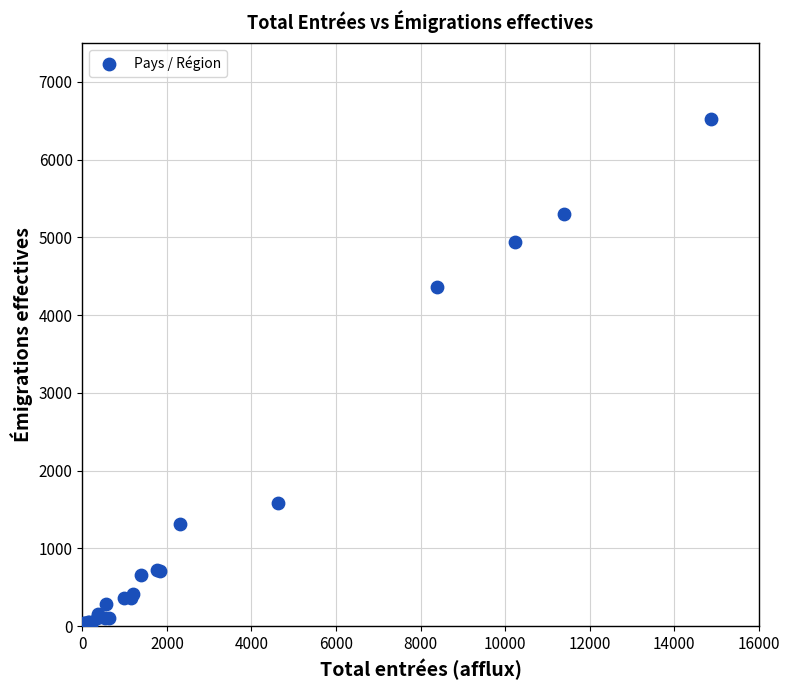

What Y value in the scatter plot is closest to 3259?

4367